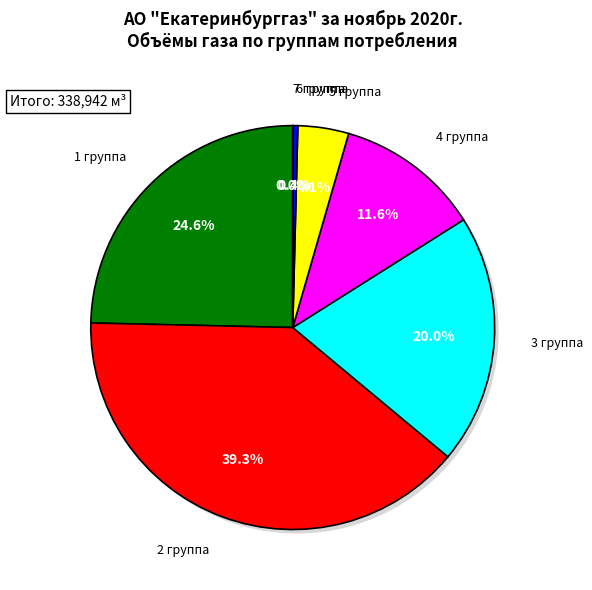

To the nearest percent, what is the average slice percentage?

14%